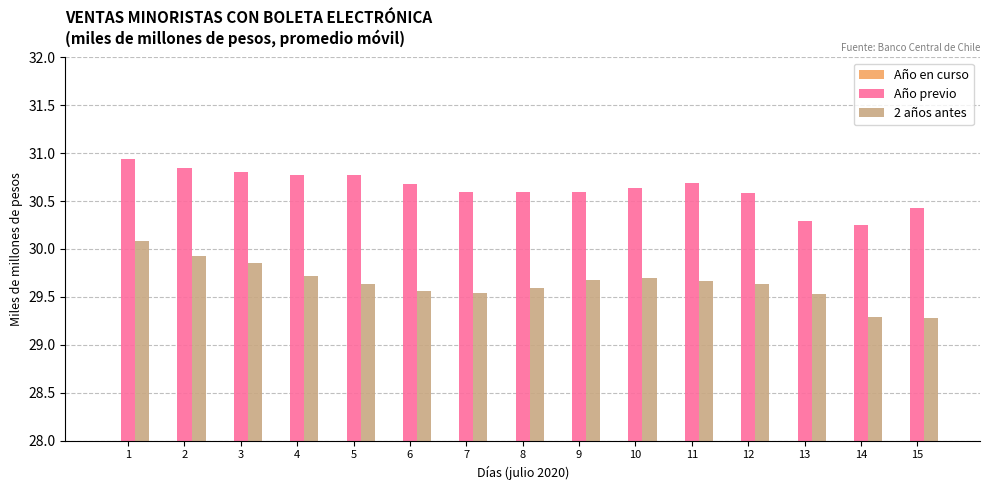

How many bars are there in each group?

3